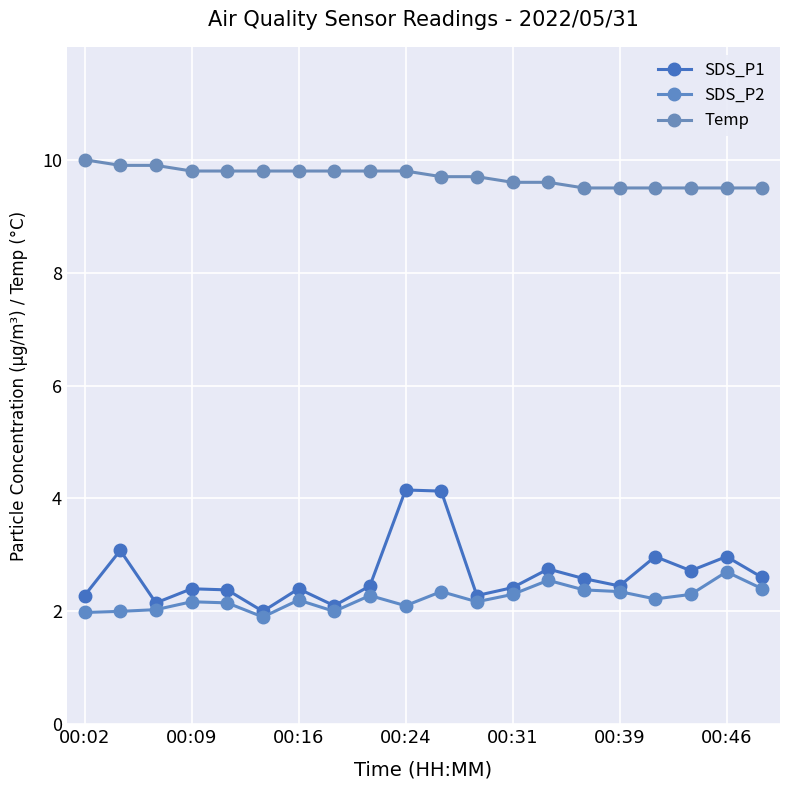

How many data points does each series have?

20